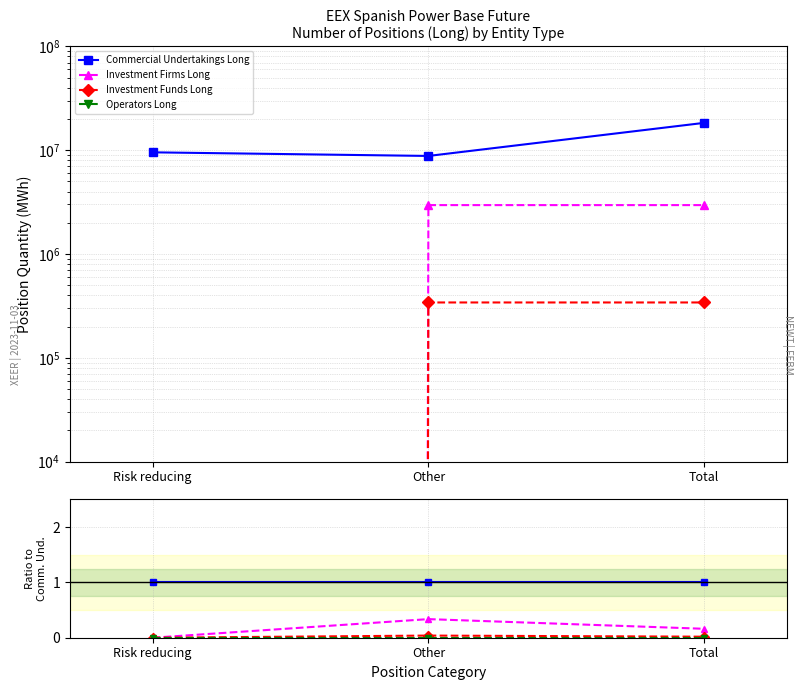

Reading right to left, transcribe all the data shown in this chart.

Commercial Undertakings Long: 1.0	1.0	1.0
Investment Firms Long: 0.2	0.3	0.0
Investment Funds Long: 0.0	0.0	0.0
Operators Long: 0.0	0.0	0.0